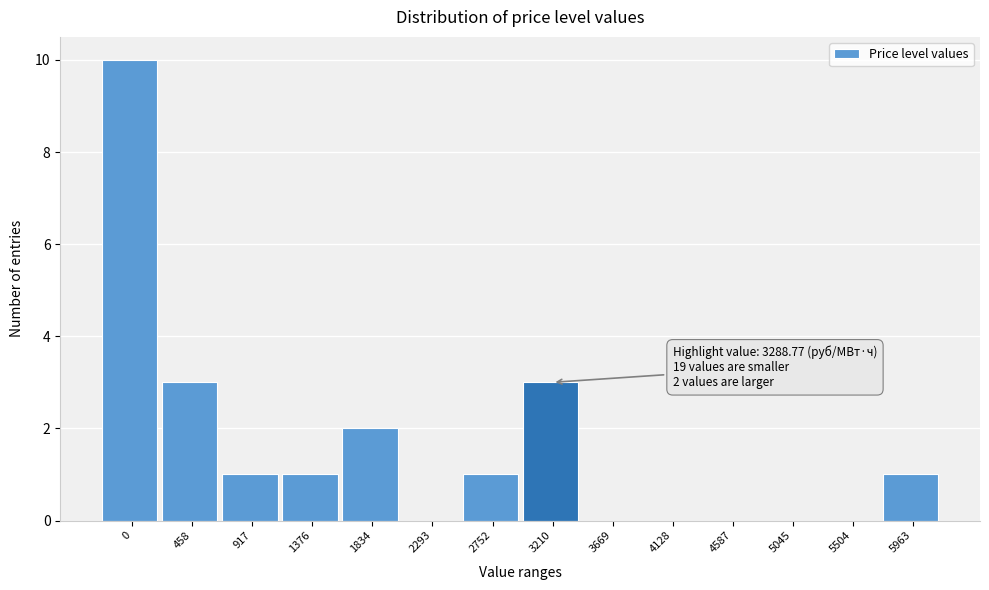

Reading left to right, extract all data points from this chart.

0=10	458=3	917=1	1376=1	1834=2	2293=0	2752=1	3210=3	3669=0	4128=0	4587=0	5045=0	5504=0	5963=1